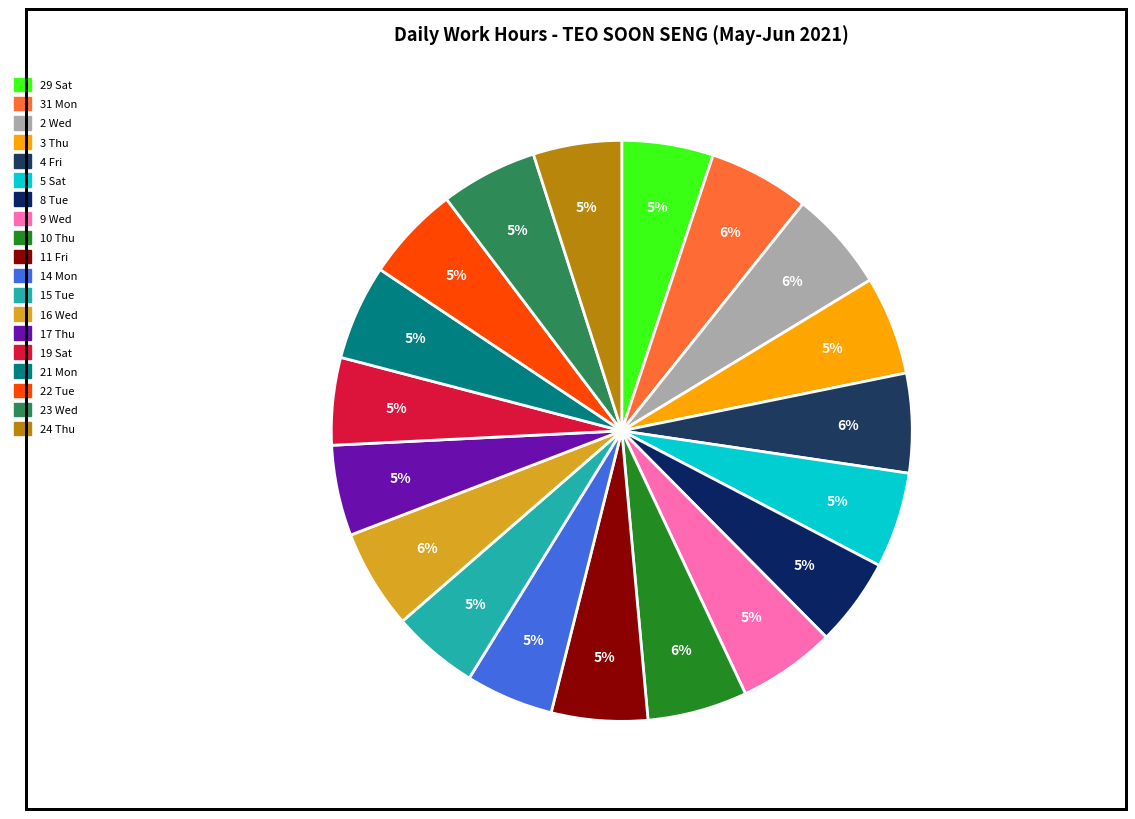

True or false: 2 Wed accounts for 6% of the total.

True